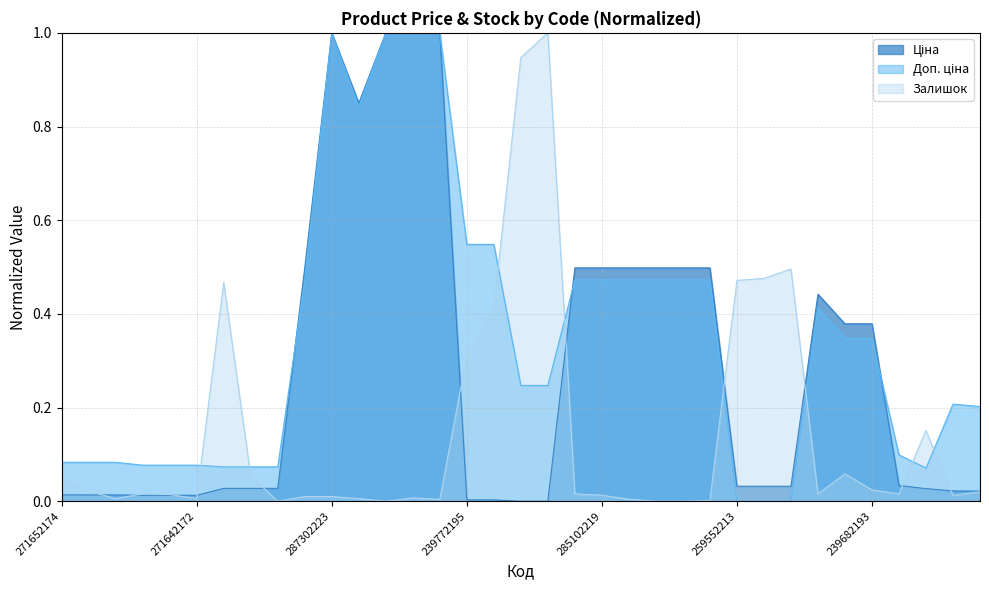

True or false: Доп. ціна has a value of 0.7 at 285102216.

False